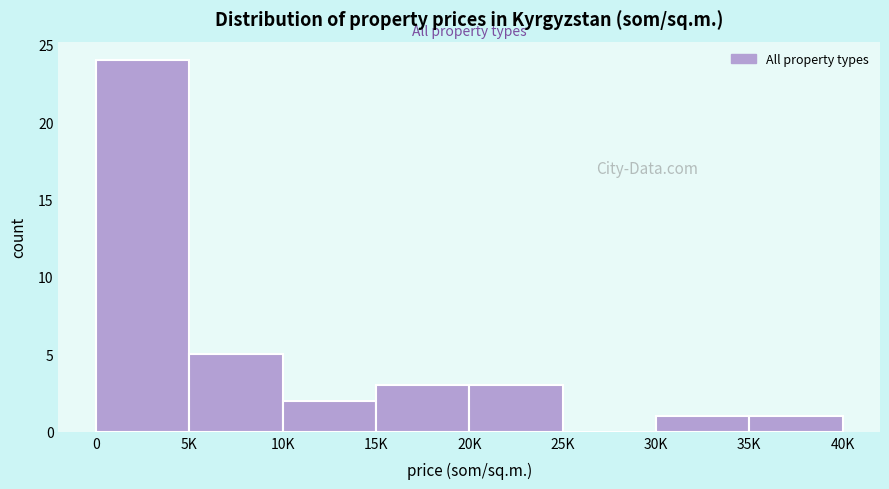

Reading left to right, what are all the values shown in this chart?

0=24	5K=5	10K=2	15K=3	20K=3	25K=0	30K=1	35K=1